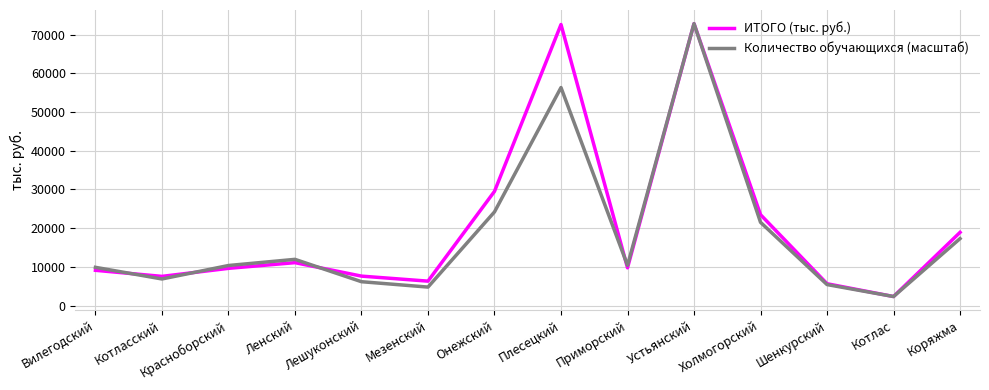

At Плесецкий, list the series in order from largest to smallest.

ИТОГО (тыс. руб.), Количество обучающихся (масштаб)